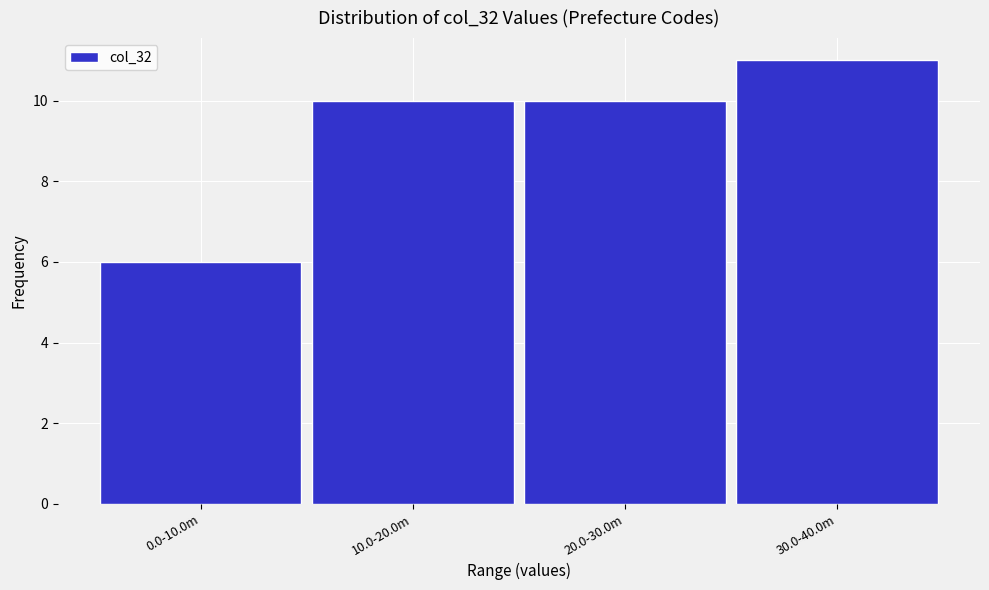

Reading left to right, list all the values displayed in this chart.

0.0-10.0m=6	10.0-20.0m=10	20.0-30.0m=10	30.0-40.0m=11